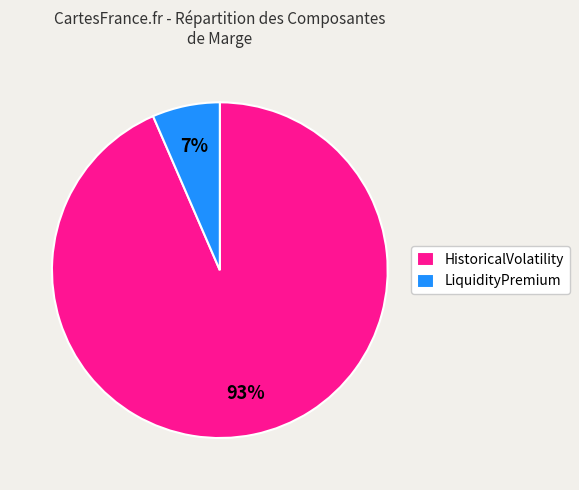

To the nearest percent, what percentage of the pie is HistoricalVolatility?

93%